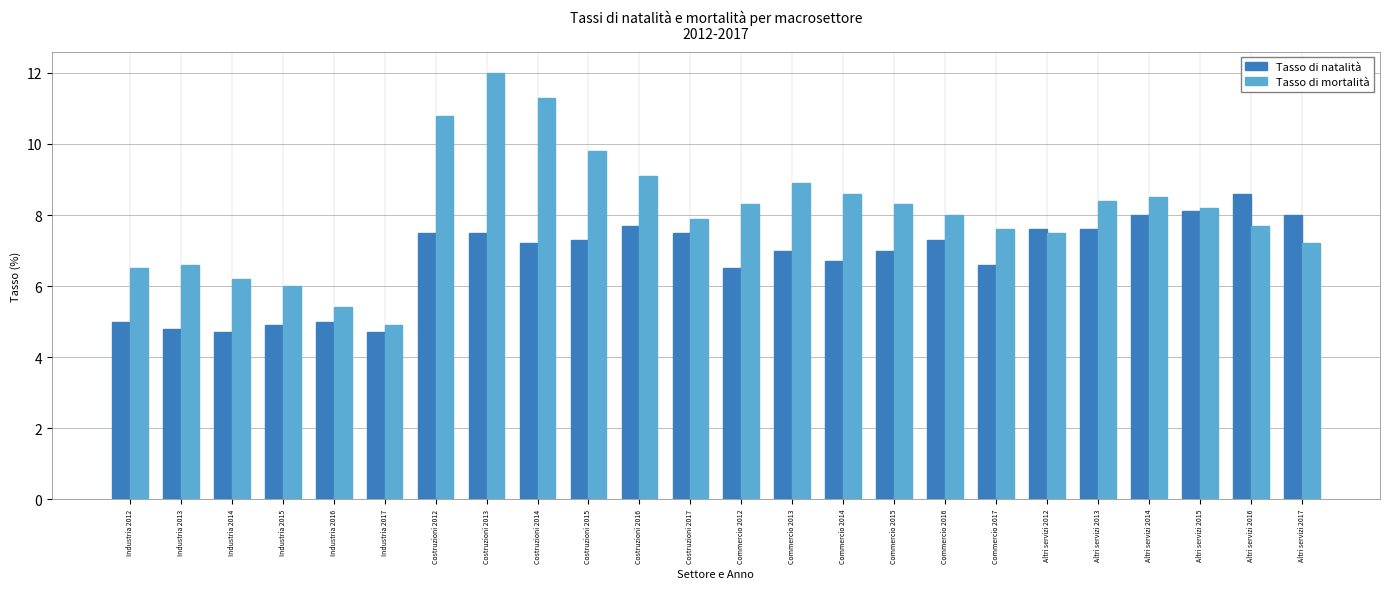

True or false: Tasso di natalità has a value of 3.9 at Altri servizi 2012.

False